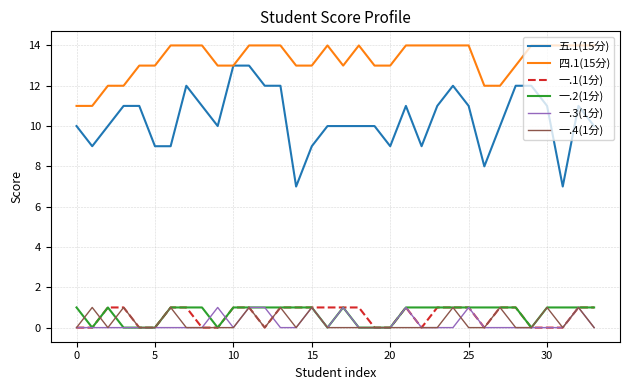

Which series has the largest total across all categories?

四.1(15分)